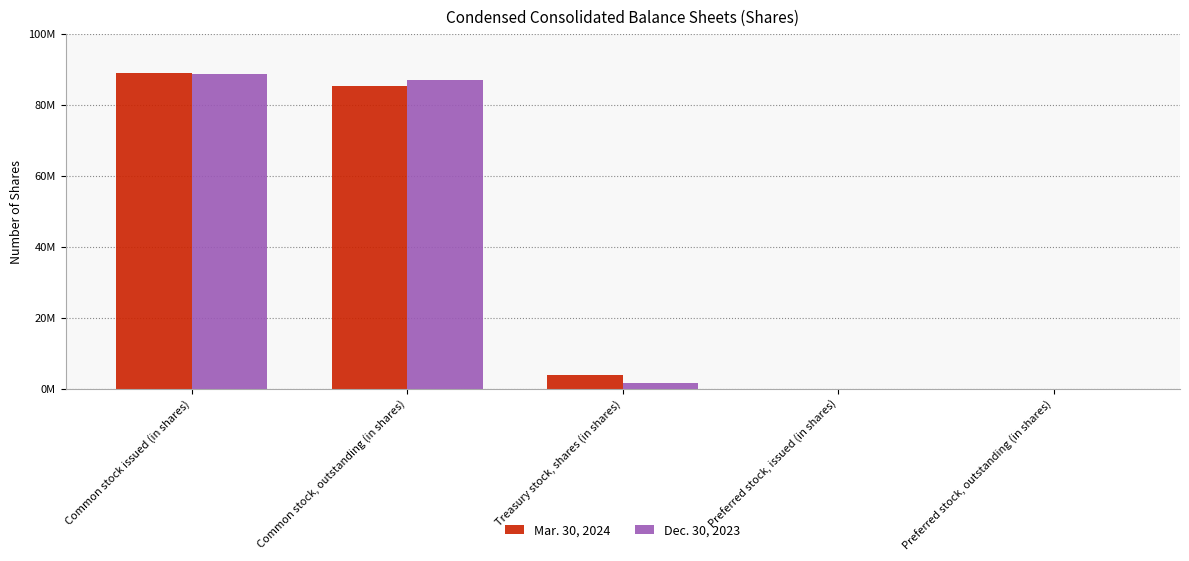

What is the difference between the maximum and minimum values in the Dec. 30, 2023 series?

88592761